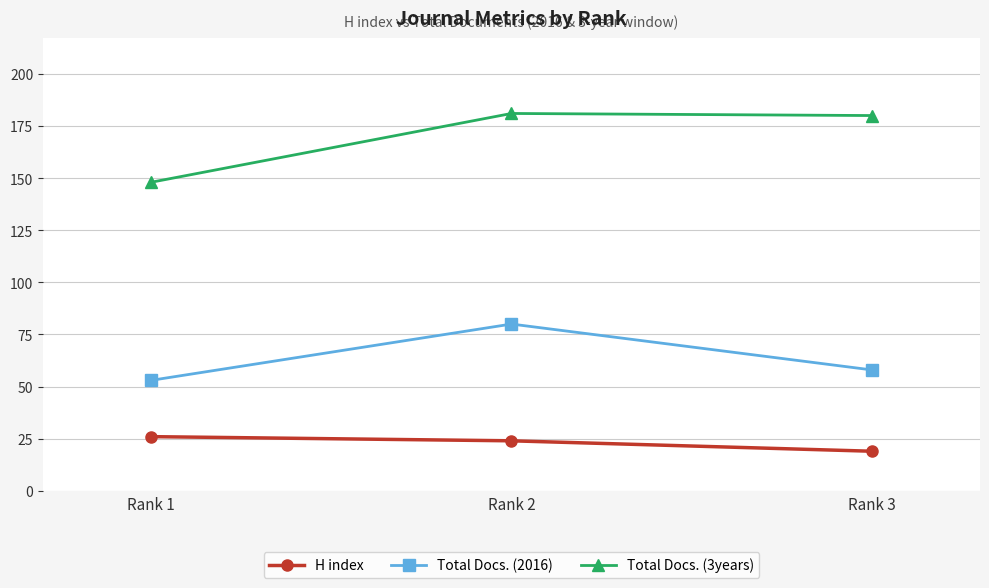

What is the sum of the Total Docs. (3years) values at Rank 1 and Rank 3?

328